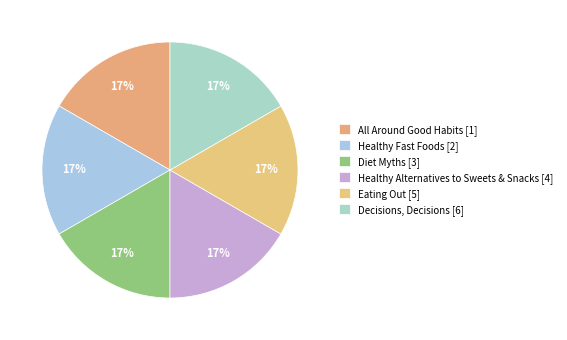

How many slices are in this pie chart?

6